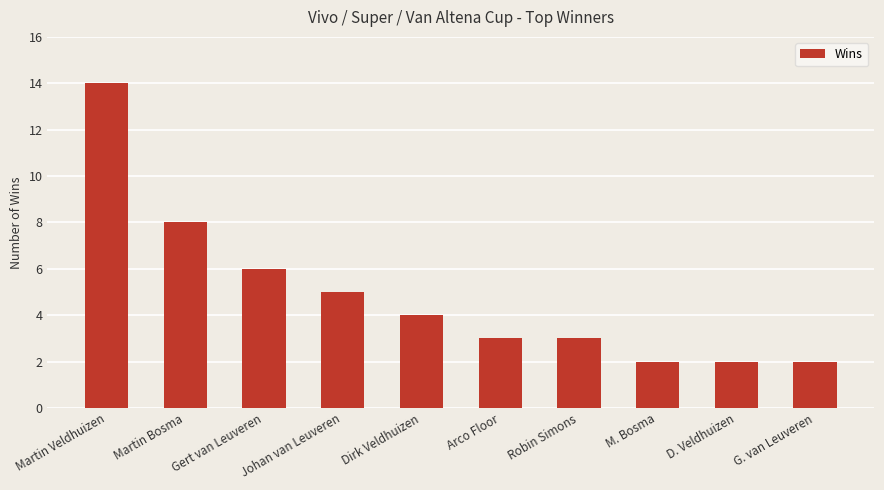

True or false: the data shows 2 at D. Veldhuizen.

True